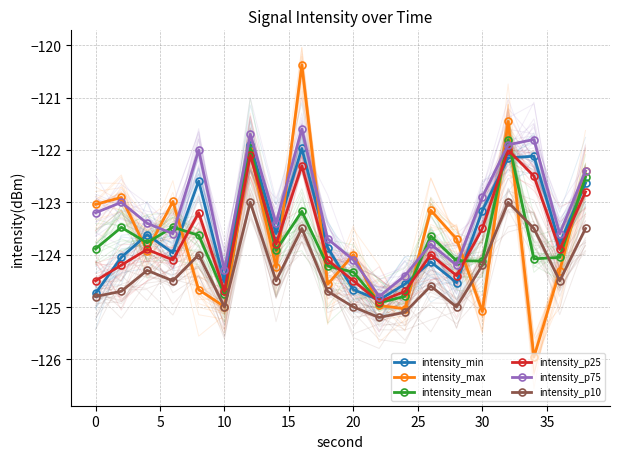

What is the difference between the maximum and minimum values in the intensity_p25 series?

2.9